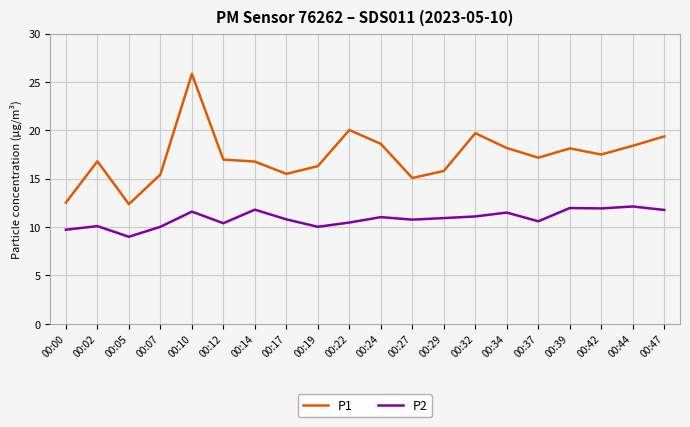

True or false: P1 and P2 intersect in this chart.

False